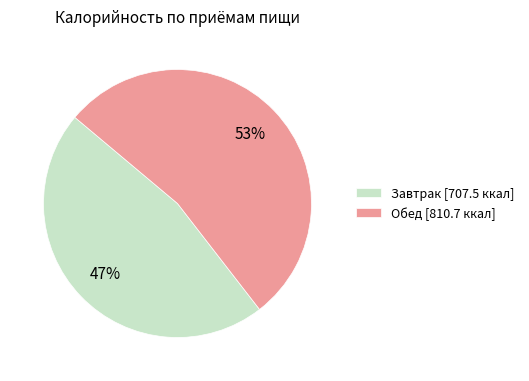

To the nearest percent, what is the combined percentage of Обед and Завтрак?

100%